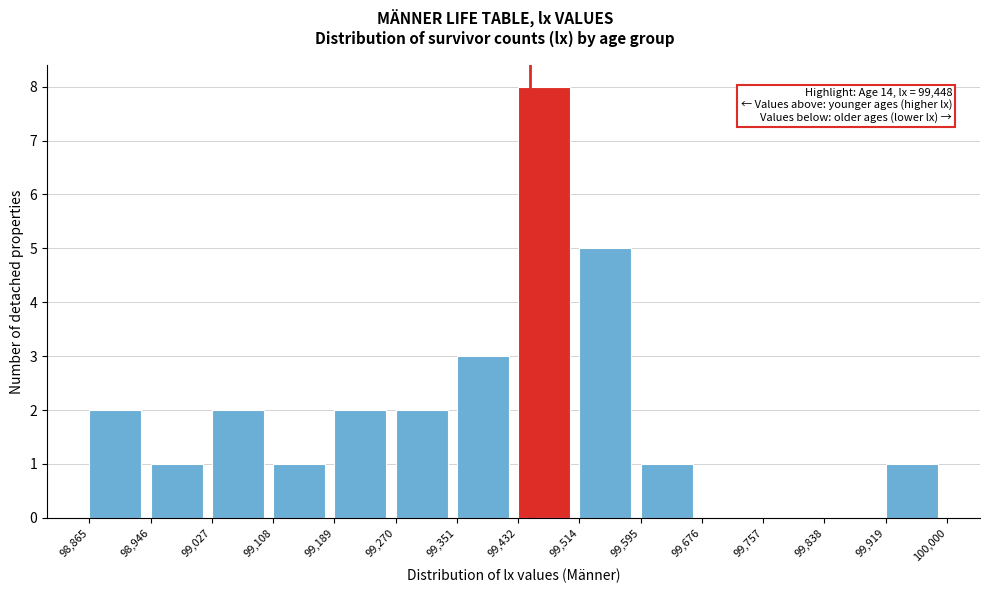

Which range on the x-axis has the tallest bar?

99,432 to 99,514